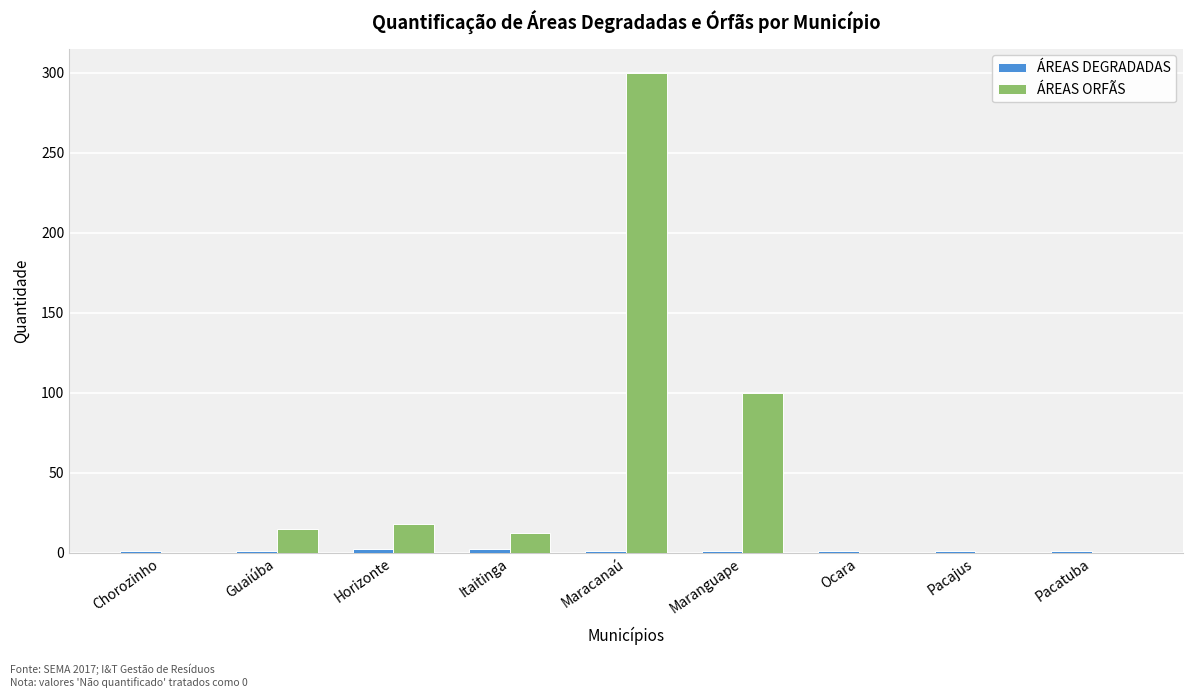

Which series has the largest range (max minus min)?

ÁREAS ORFÃS